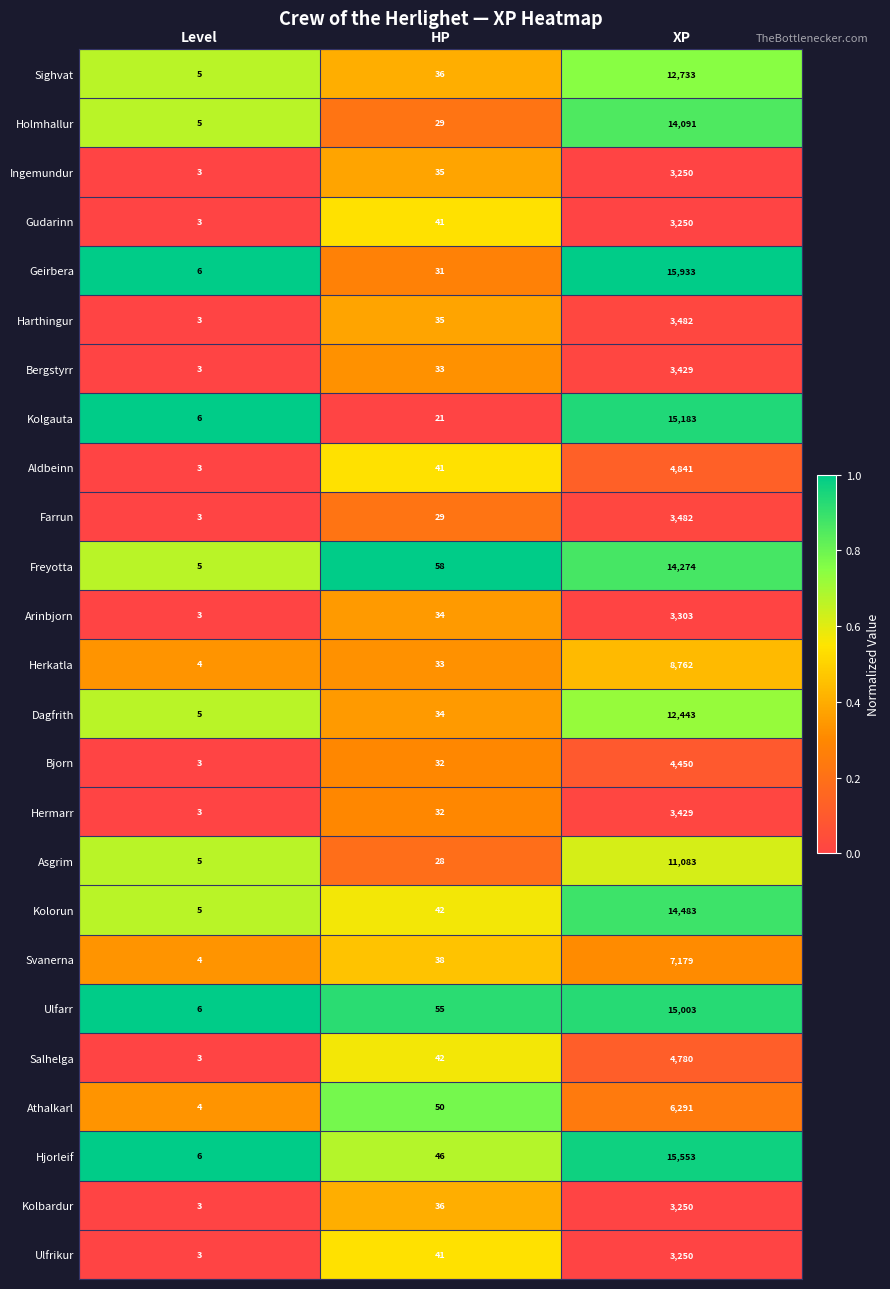

List the labels in order of Ingemundur value, smallest first.

Level, HP, XP